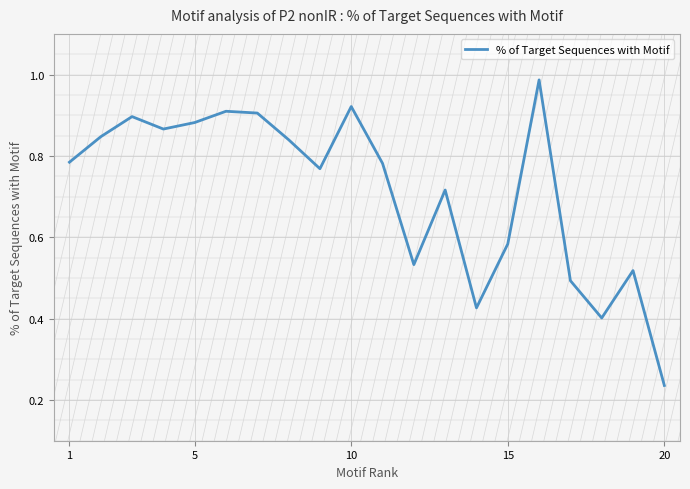

How many lines are shown in the chart?

1